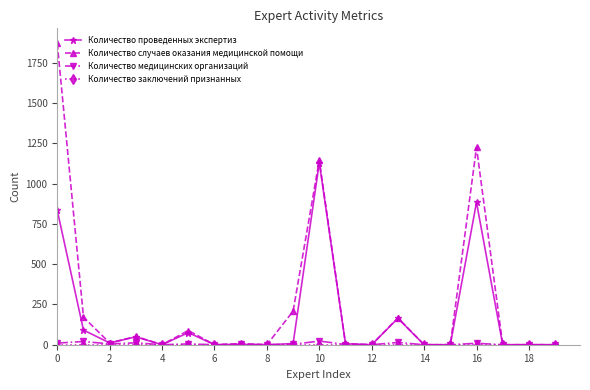

True or false: Количество медицинских организаций has more than 0 points higher than both neighbors.

True